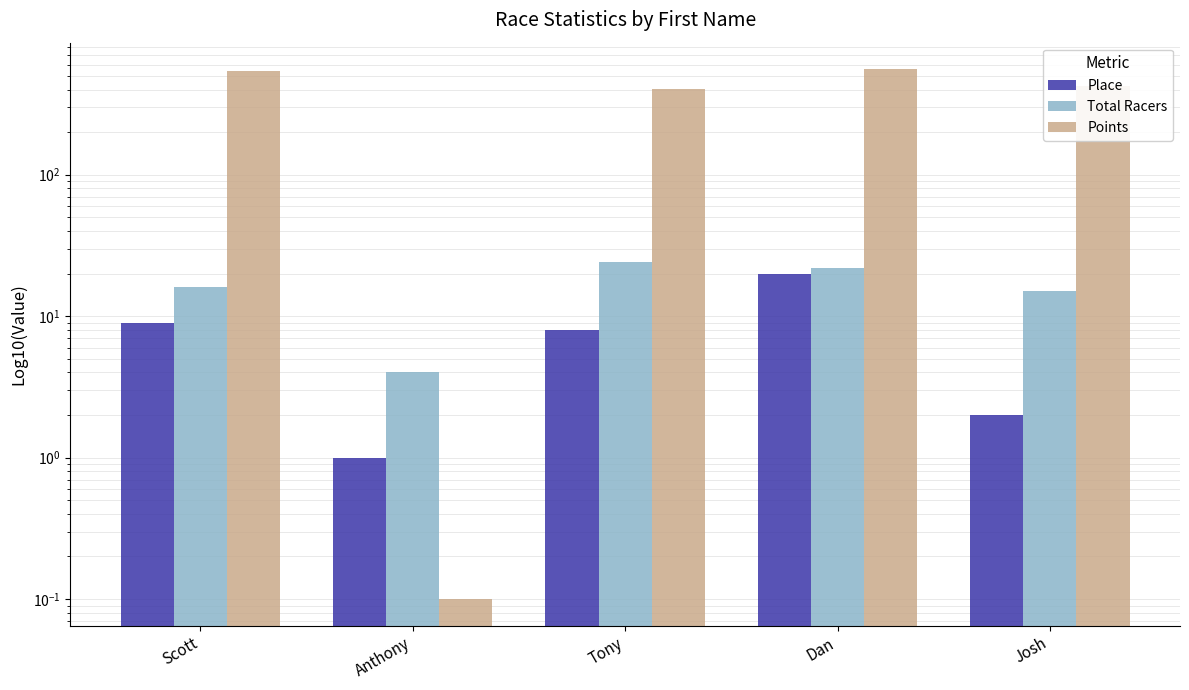

At which label does Total Racers reach its peak?

Tony